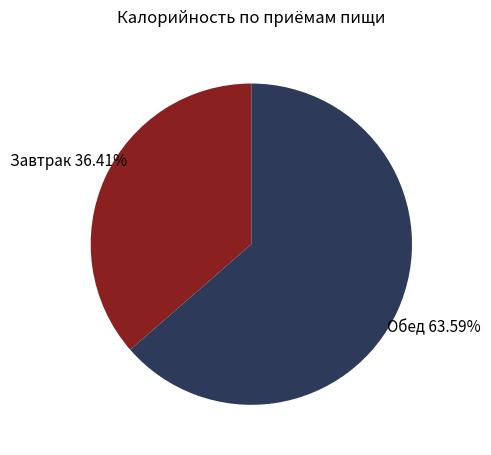

How many slices are in this pie chart?

2